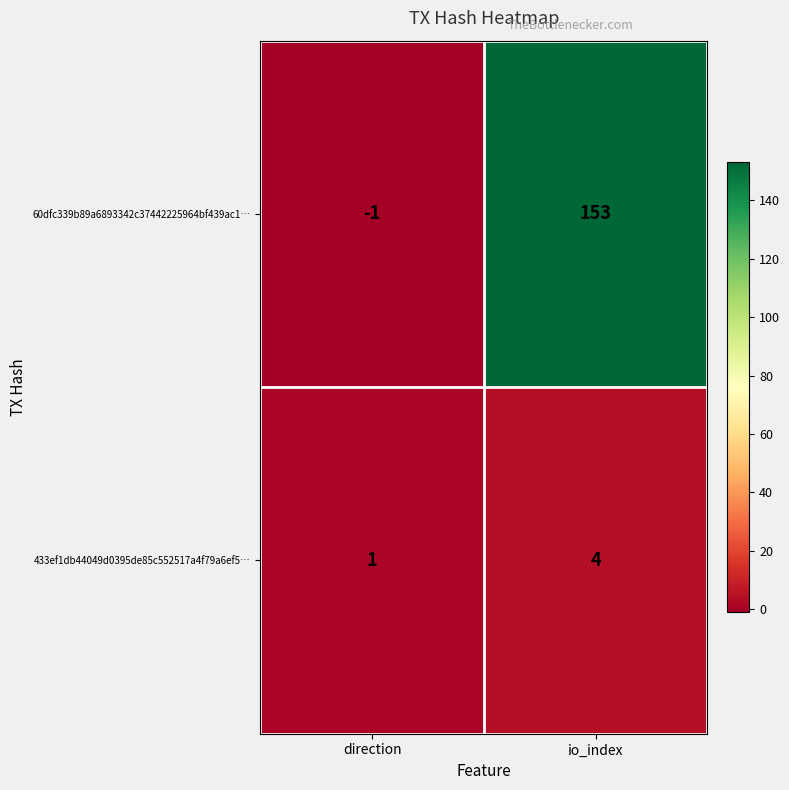

The 60dfc339b89a6893342c37442225964bf439ac1… series shows 153 at io_index. True or false?

True